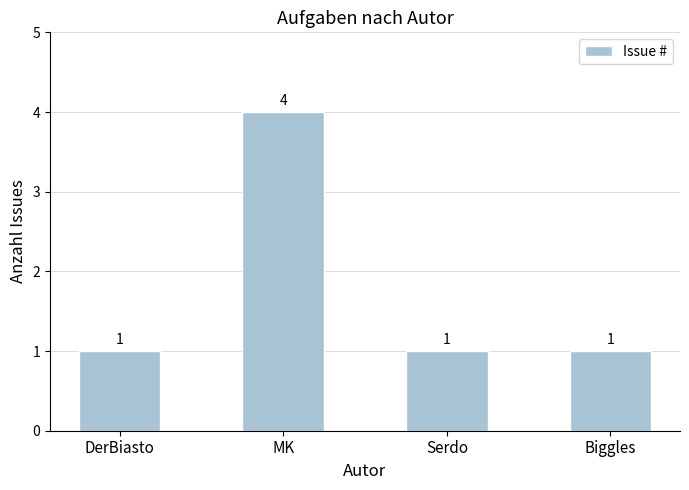

Reading left to right, transcribe all the data shown in this chart.

1	4	1	1